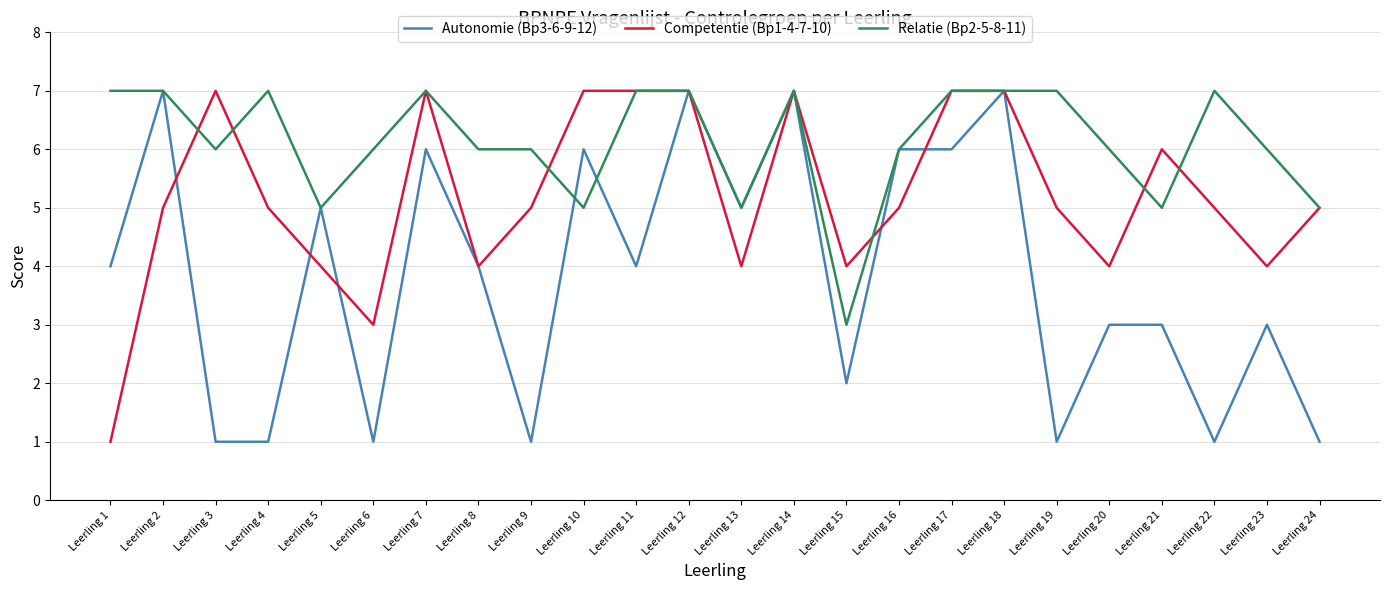

Is the value of Competentie (Bp1-4-7-10) at Leerling 20 greater than the value of Relatie (Bp2-5-8-11) at Leerling 10?

No